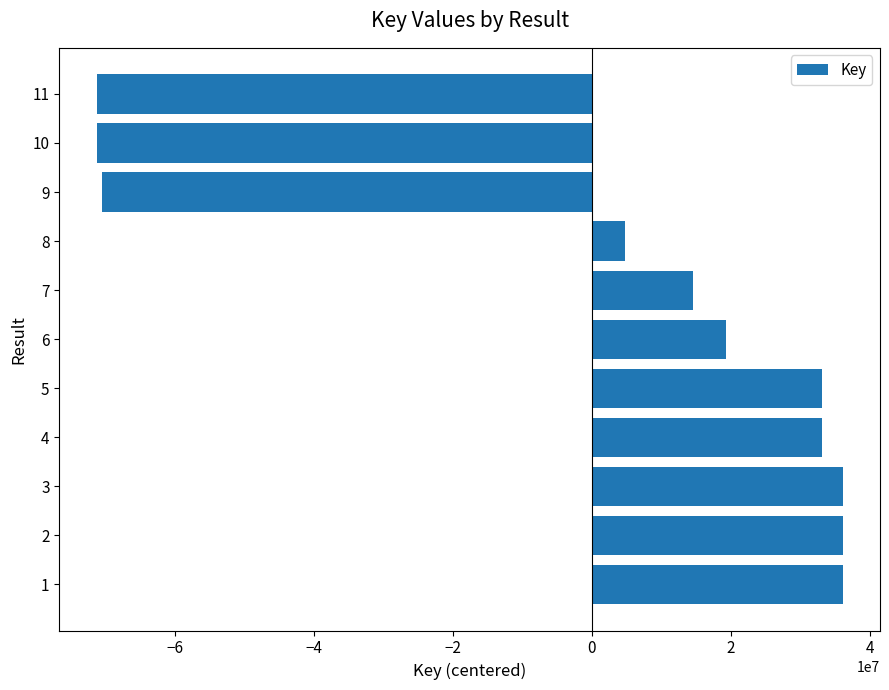

How many values are above zero?

8